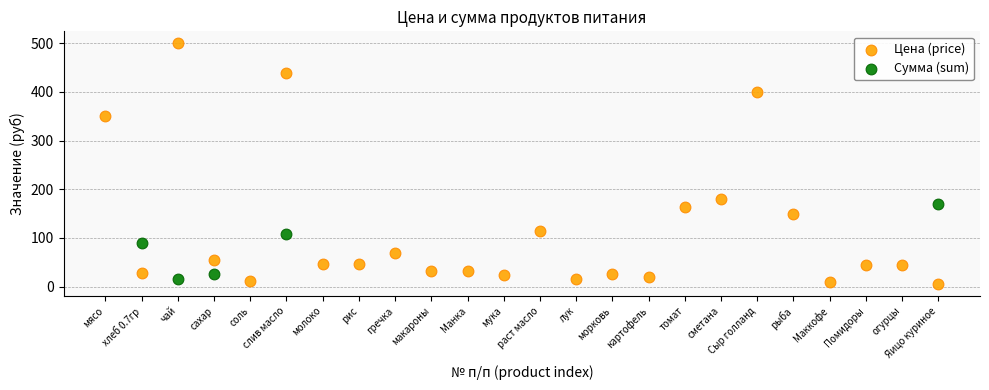

Which series has the widest spread of Y values?

Цена (price)